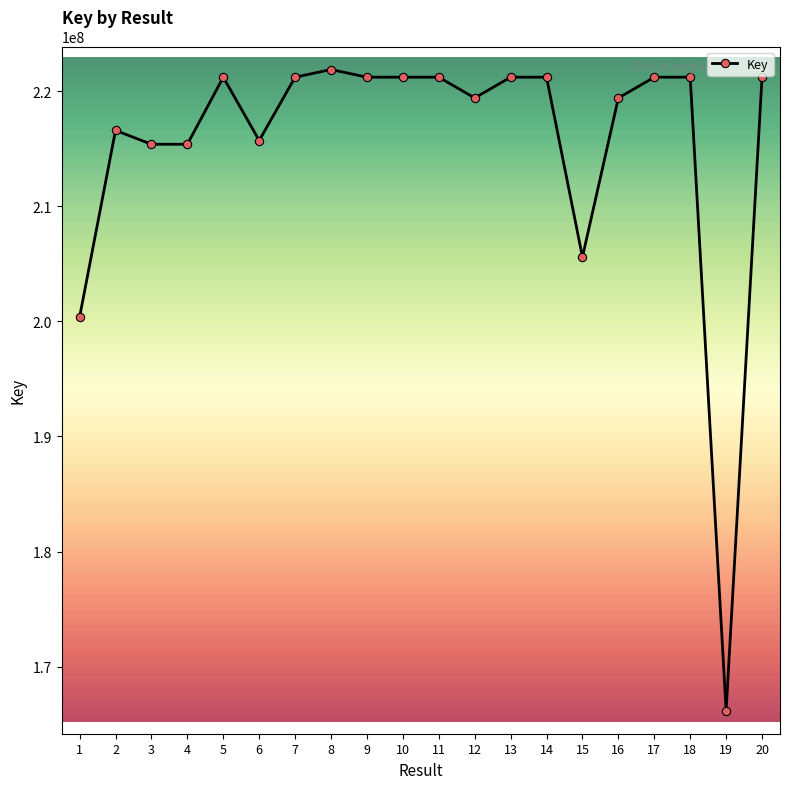

Count the number of categories in the chart.

20